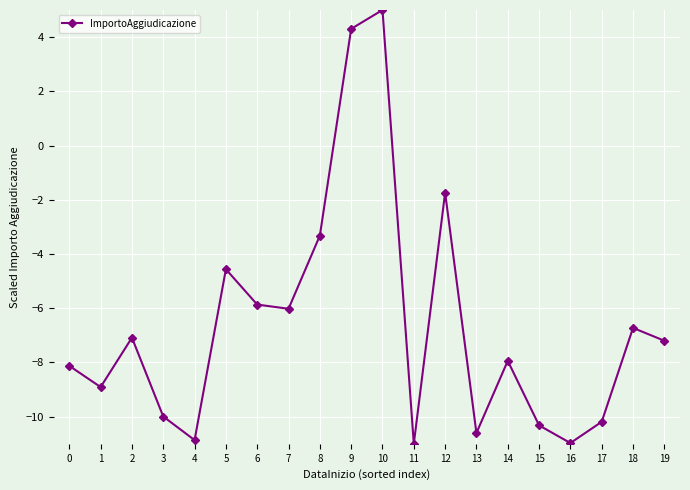

How many values exceed -7?

8